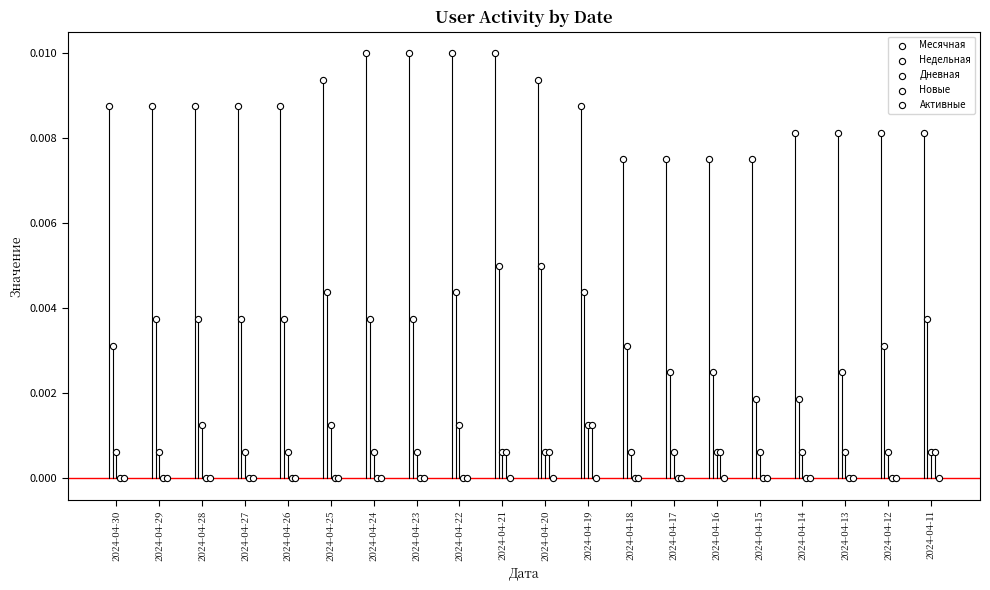

Which series has the largest Y range (max minus min)?

Недельная